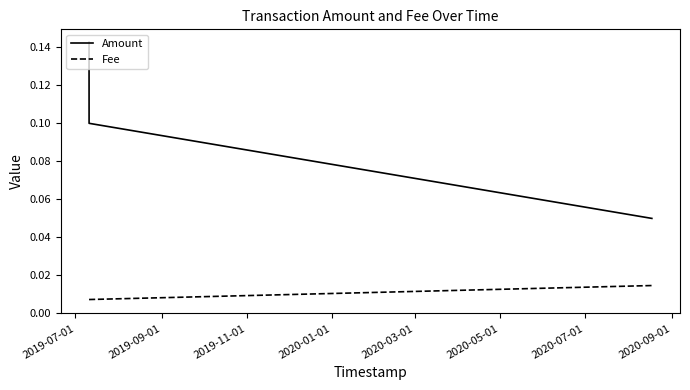

Which series has the largest total across all categories?

Amount